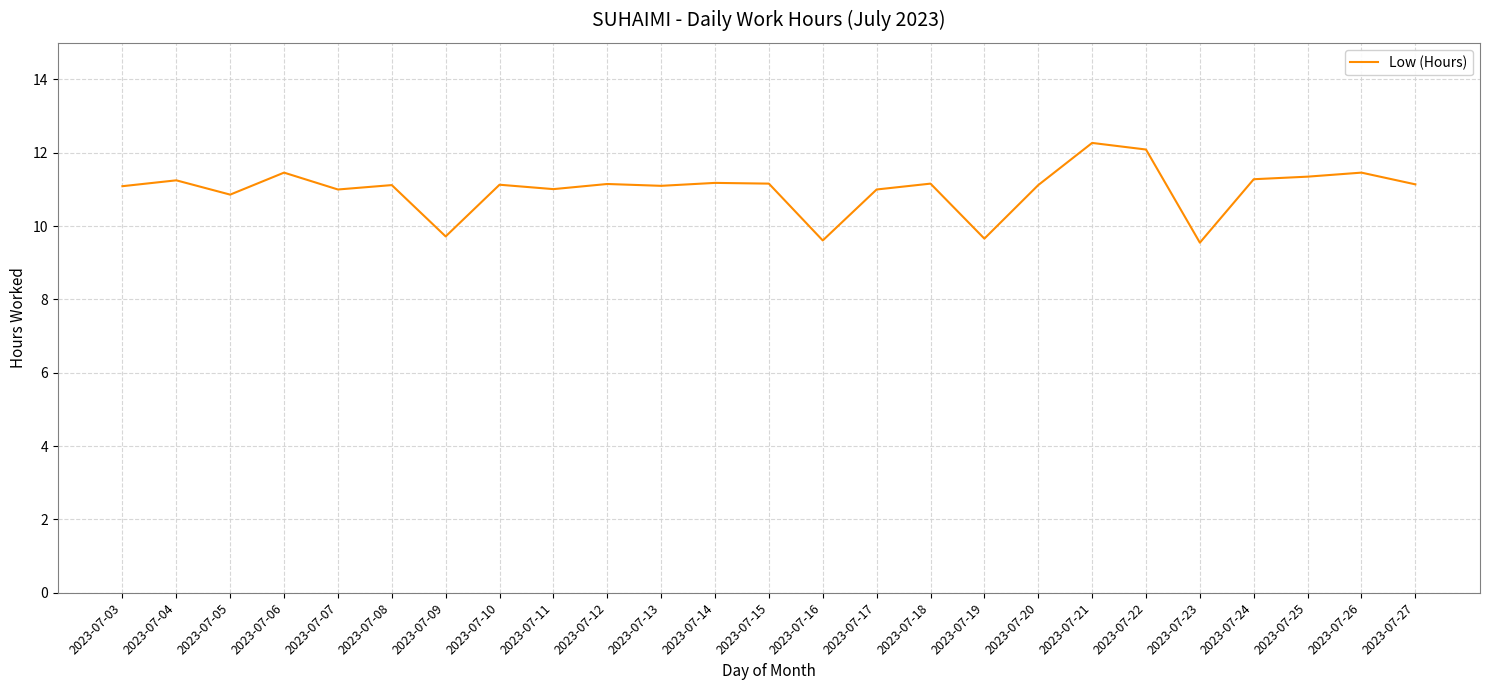

At which category does the data reach its first local peak?

2023-07-04